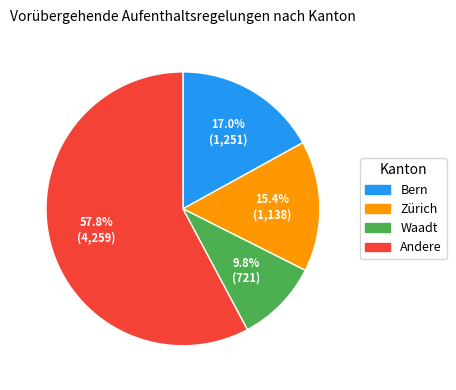

Count the number of slices in the pie.

4